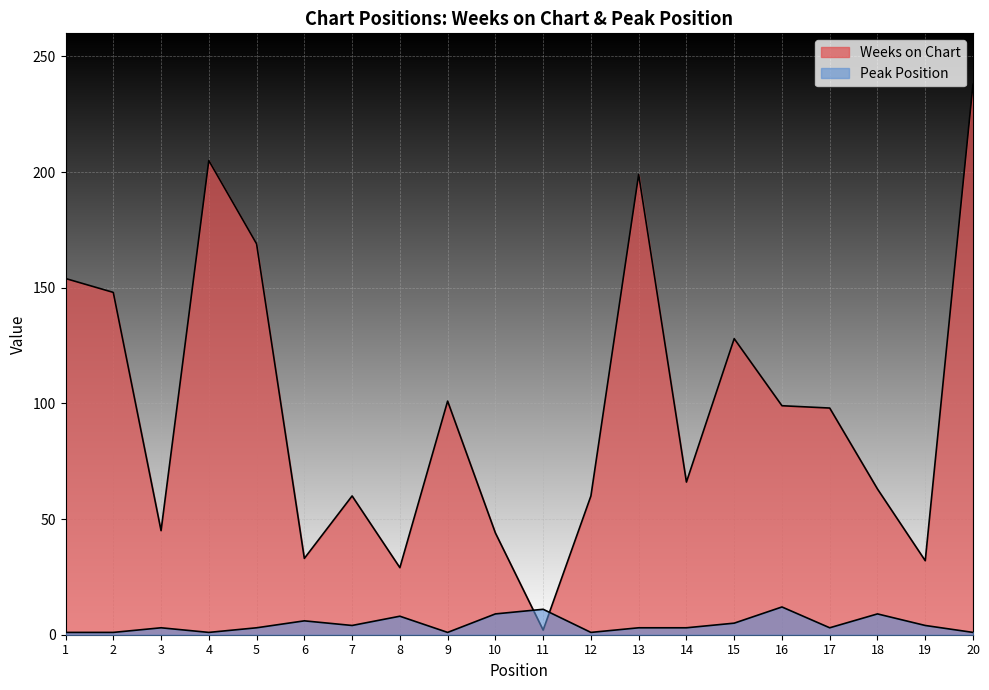

Is the value of Weeks on Chart at 14 greater than the value of Peak Position at 7?

Yes